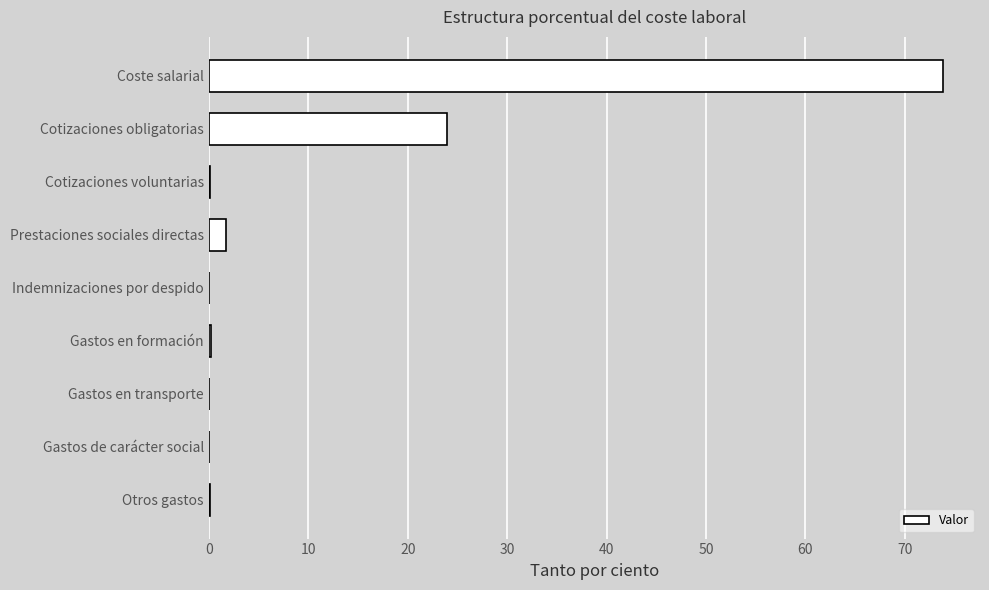

How many data points does each series have?

9